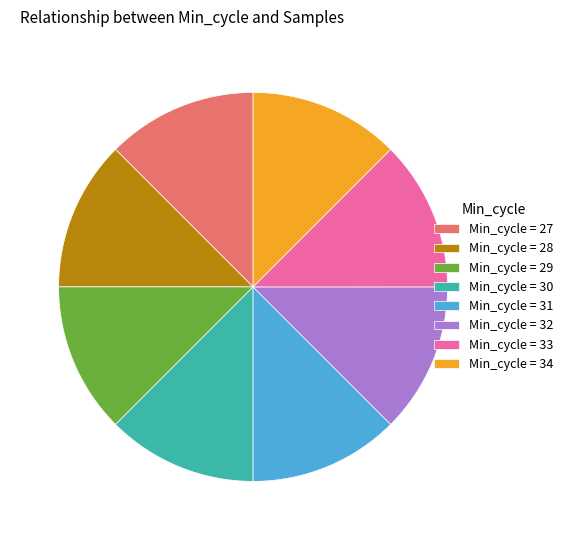

The Min_cycle = 30 slice represents 18% of the pie. True or false?

False